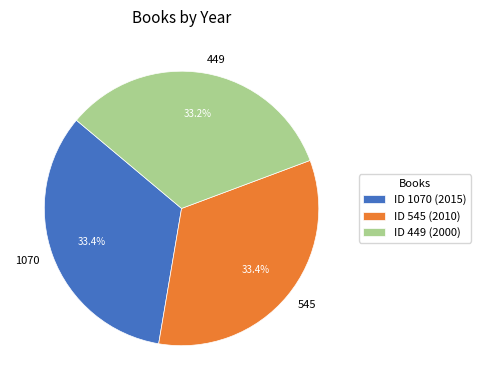

True or false: 1070 accounts for 25% of the total.

False